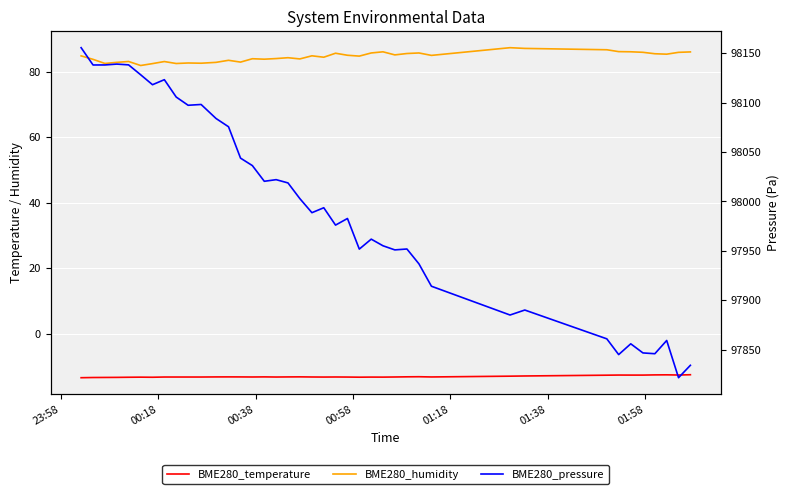

Reading right to left, transcribe all the data shown in this chart.

BME280_temperature: -12.6	-12.6	-12.6	-12.6	-12.7	-12.7	-12.7	-12.7	-12.9	-13.0	-13.2	-13.2	-13.2	-13.2	-13.3	-13.3	-13.3	-13.3	-13.2	-13.3	-13.2	-13.2	-13.2	-13.2	-13.2	-13.2	-13.2	-13.2	-13.2	-13.2	-13.2	-13.2	-13.2	-13.3	-13.3	-13.3	-13.4	-13.4	-13.4	-13.5
BME280_humidity: 86.0	85.9	85.3	85.5	85.9	86.1	86.1	86.7	87.1	87.3	85.0	85.7	85.5	85.1	86.0	85.7	84.7	85.0	85.6	84.4	84.8	83.9	84.2	84.0	83.8	83.9	82.9	83.5	82.8	82.6	82.6	82.5	83.1	82.5	81.9	83.1	82.8	82.5	83.8	84.8
BME280_pressure: 97834.2	97821.6	97859.3	97845.9	97846.7	97855.9	97845.0	97861.0	97890.1	97885.1	97914.2	97936.9	97951.9	97951.0	97955.2	97961.9	97951.8	97982.8	97976.1	97993.7	97988.7	98002.9	98018.8	98022.1	98020.4	98036.3	98043.9	98075.6	98084.0	98098.2	98097.4	98105.7	98123.3	98118.2	98128.2	98138.3	98139.1	98138.2	98138.2	98155.7